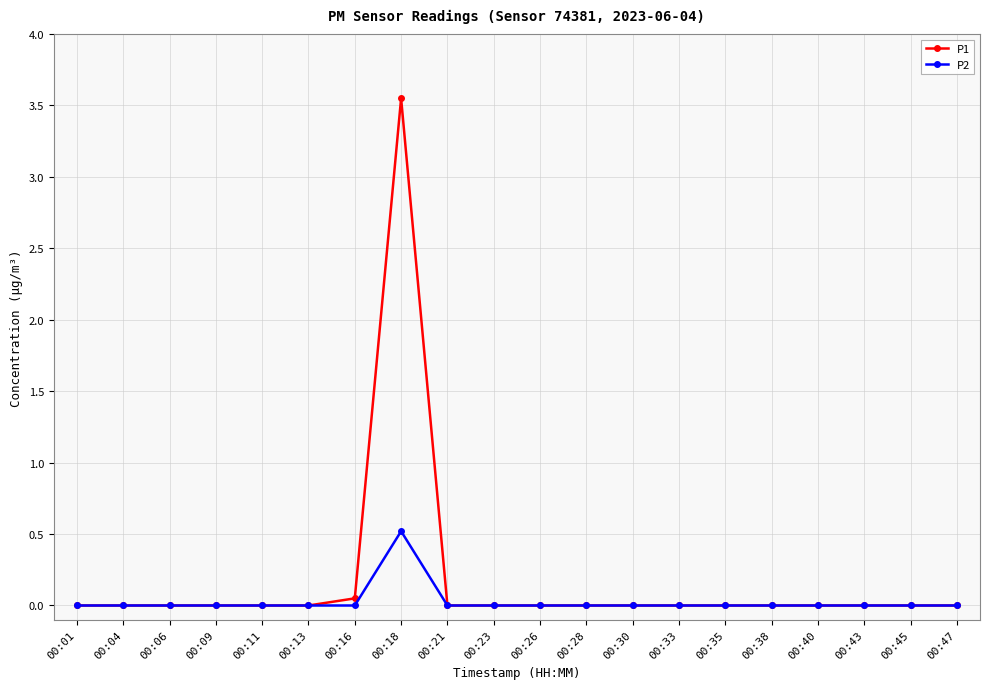

Which label corresponds to the largest value in the chart?

00:18